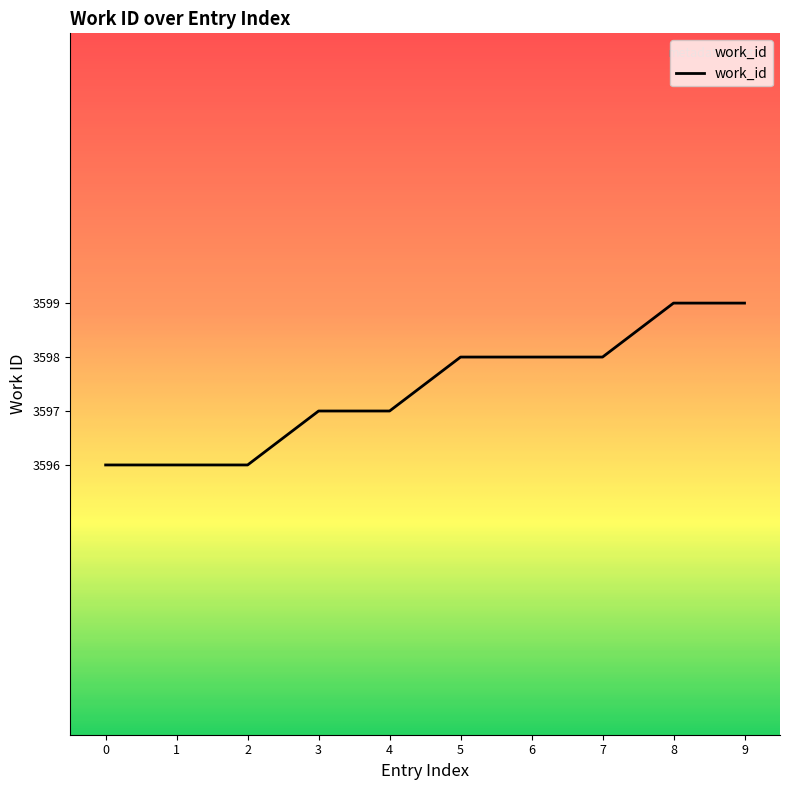

How many lines are shown in the chart?

1